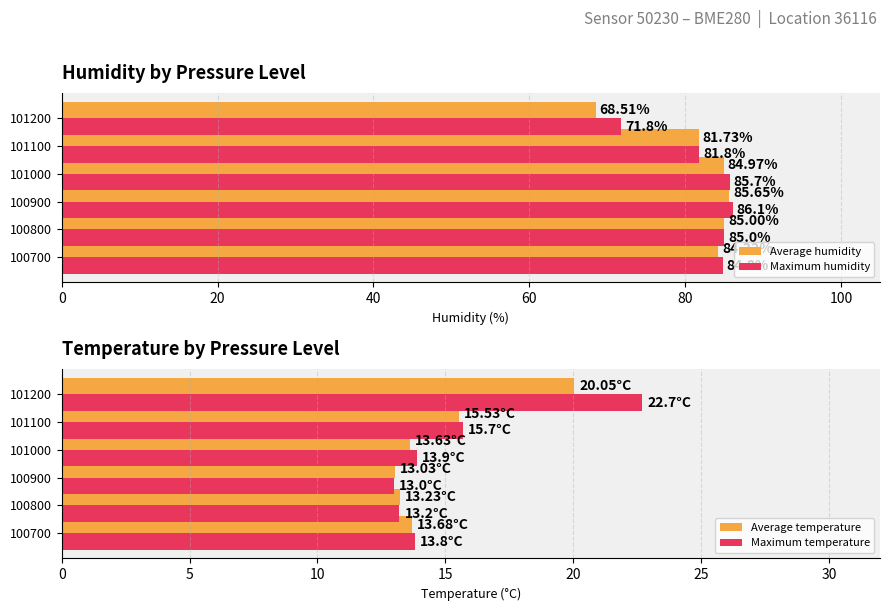

Rank the series by their maximum value, from highest to lowest.

Maximum humidity, Average humidity, Maximum temperature, Average temperature